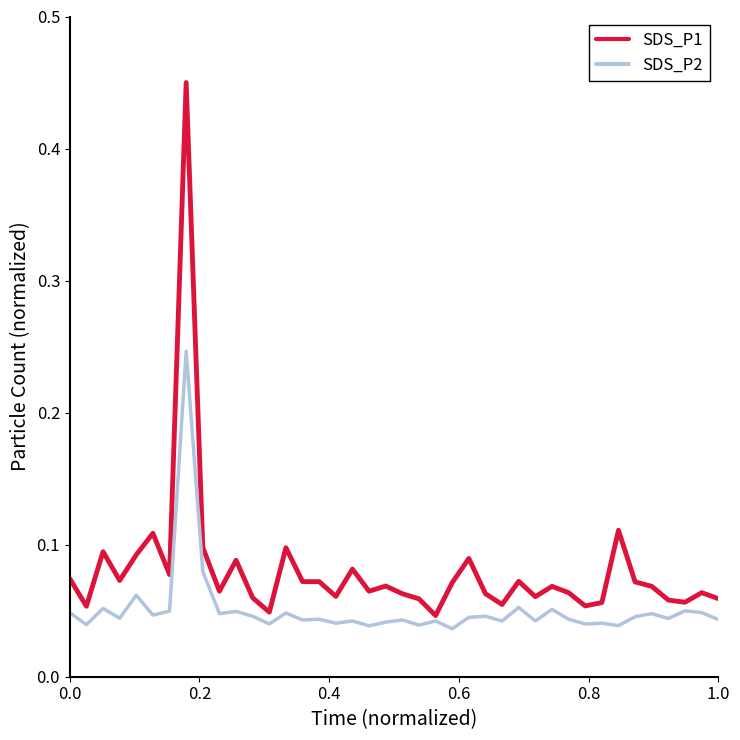

Rank the series by their maximum value, from lowest to highest.

SDS_P2, SDS_P1